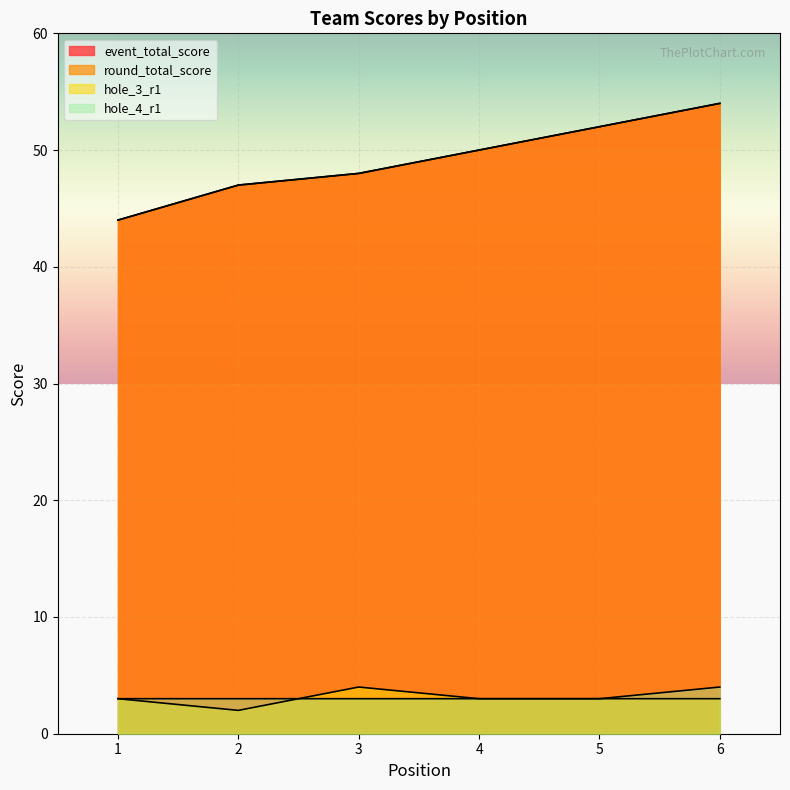

What is the difference between the hole_3_r1 values at 3 and 5?

1